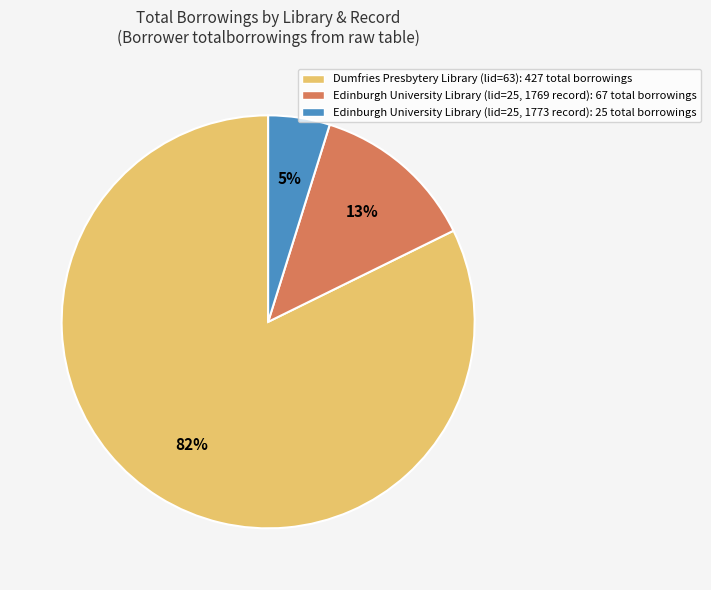

Is it true that Edinburgh University Library (lid=25, 1769 record): 67 total borrowings is 13% of the pie?

True